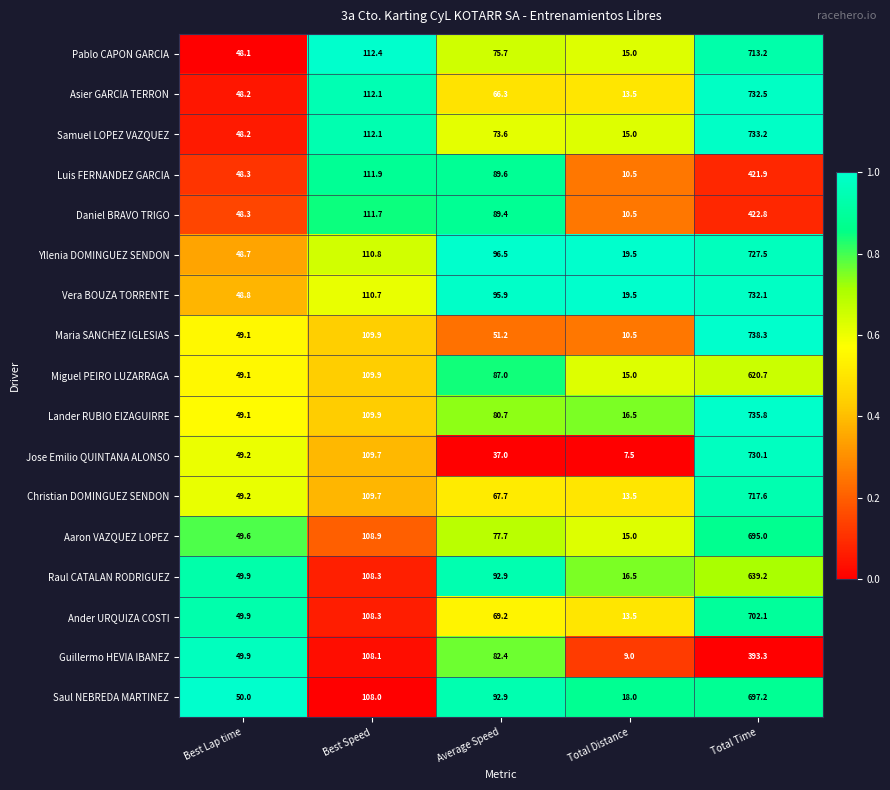

Which series changed the most between Best Lap time and Total Time?

Maria SANCHEZ IGLESIAS